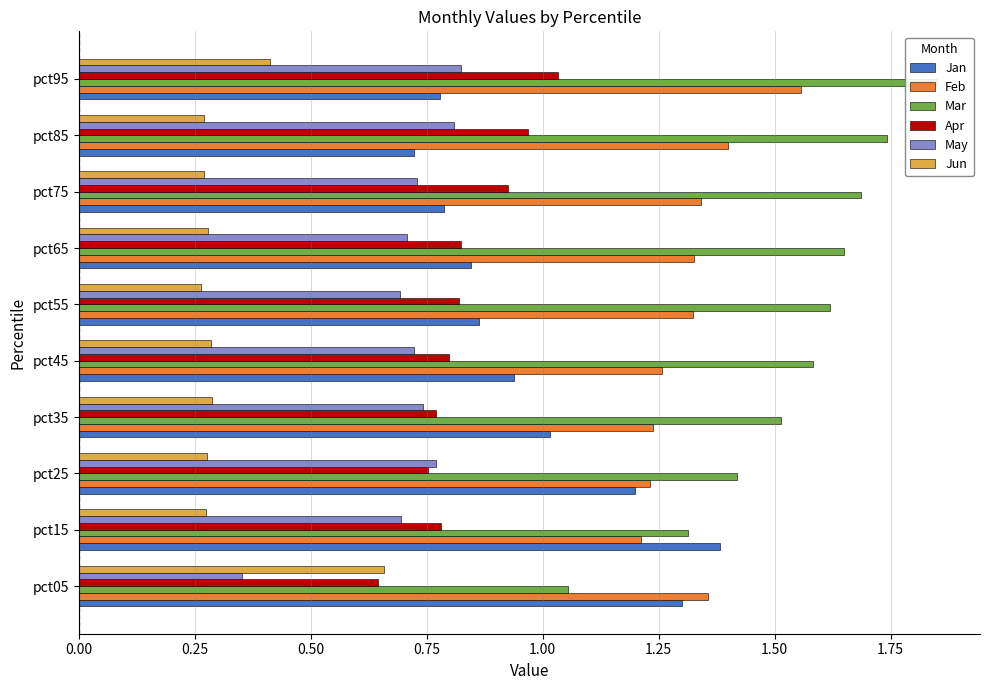

What is the lowest value of the Apr series?

0.6